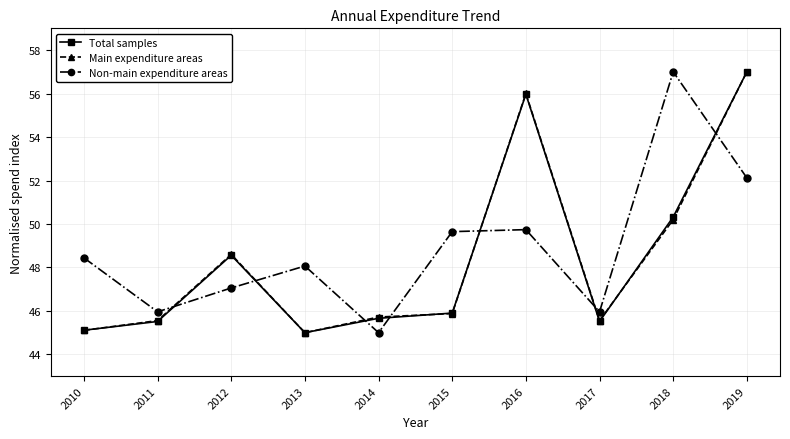

Reading right to left, what are all the values shown in this chart?

Total samples: 2019=57.0	2018=50.3	2017=45.5	2016=56.0	2015=45.9	2014=45.7	2013=45.0	2012=48.6	2011=45.5	2010=45.1
Main expenditure areas: 2019=57.0	2018=50.2	2017=45.6	2016=56.0	2015=45.9	2014=45.7	2013=45.0	2012=48.6	2011=45.6	2010=45.1
Non-main expenditure areas: 2019=52.1	2018=57.0	2017=46.0	2016=49.7	2015=49.6	2014=45.0	2013=48.1	2012=47.1	2011=46.0	2010=48.4